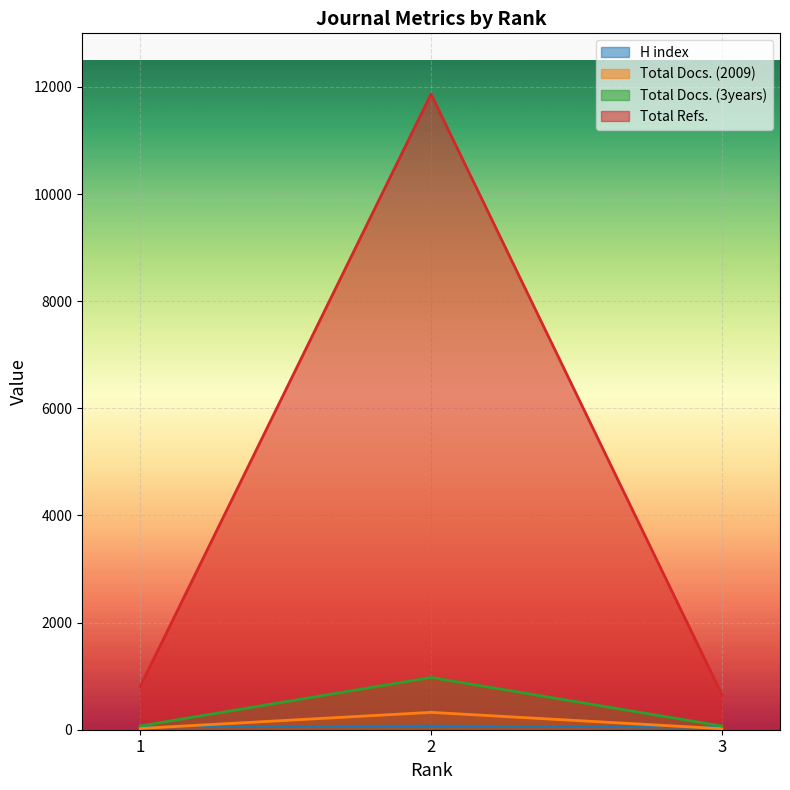

How many values in the H index series exceed 54?

1